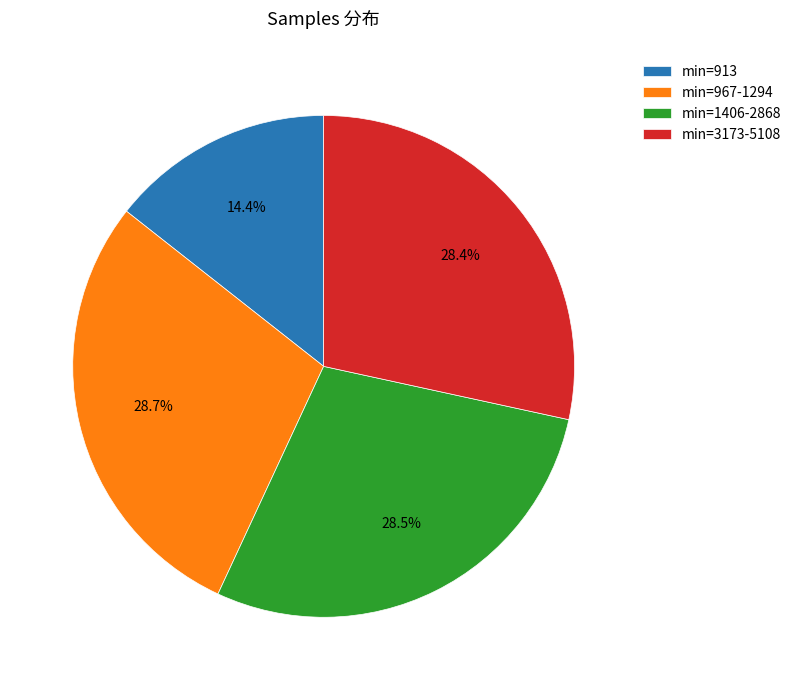

Does min=967-1294 account for over 50% of the chart?

No